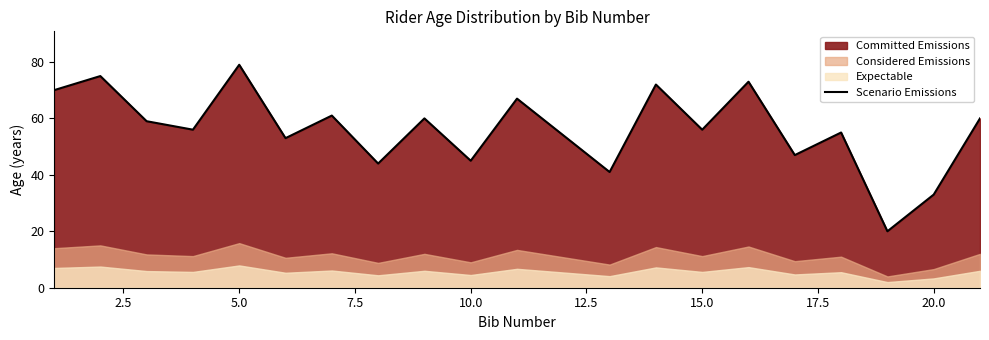

The value of Scenario Emissions at 20.0 is 33. True or false?

True